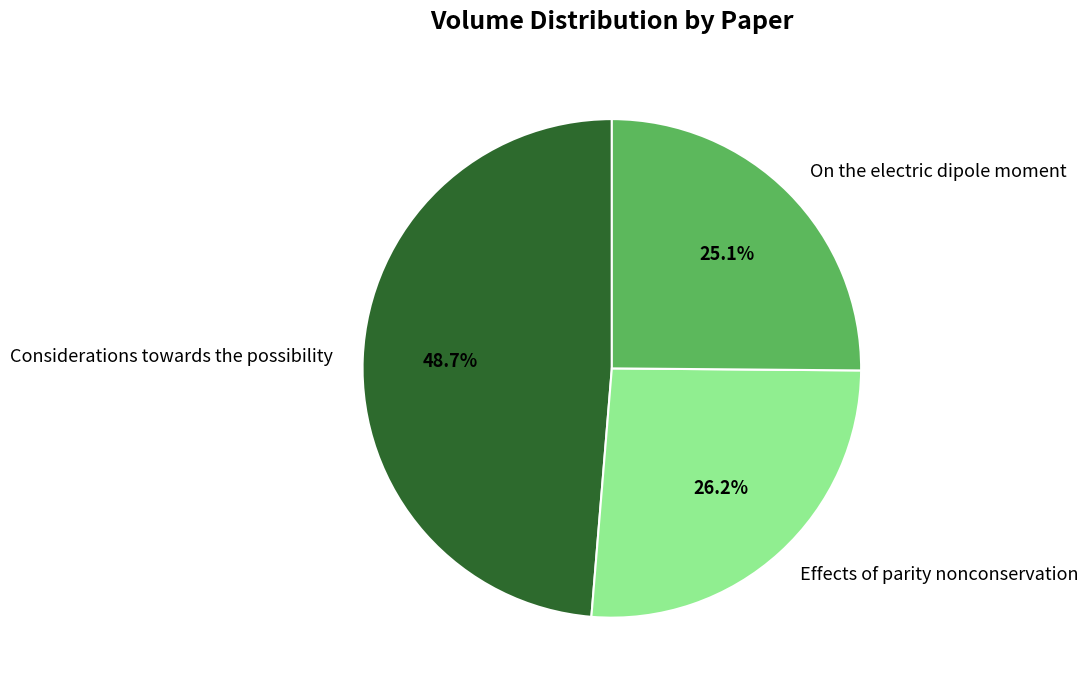

To the nearest percent, what is the combined percentage of Considerations towards the possibility and Effects of parity nonconservation?

75%